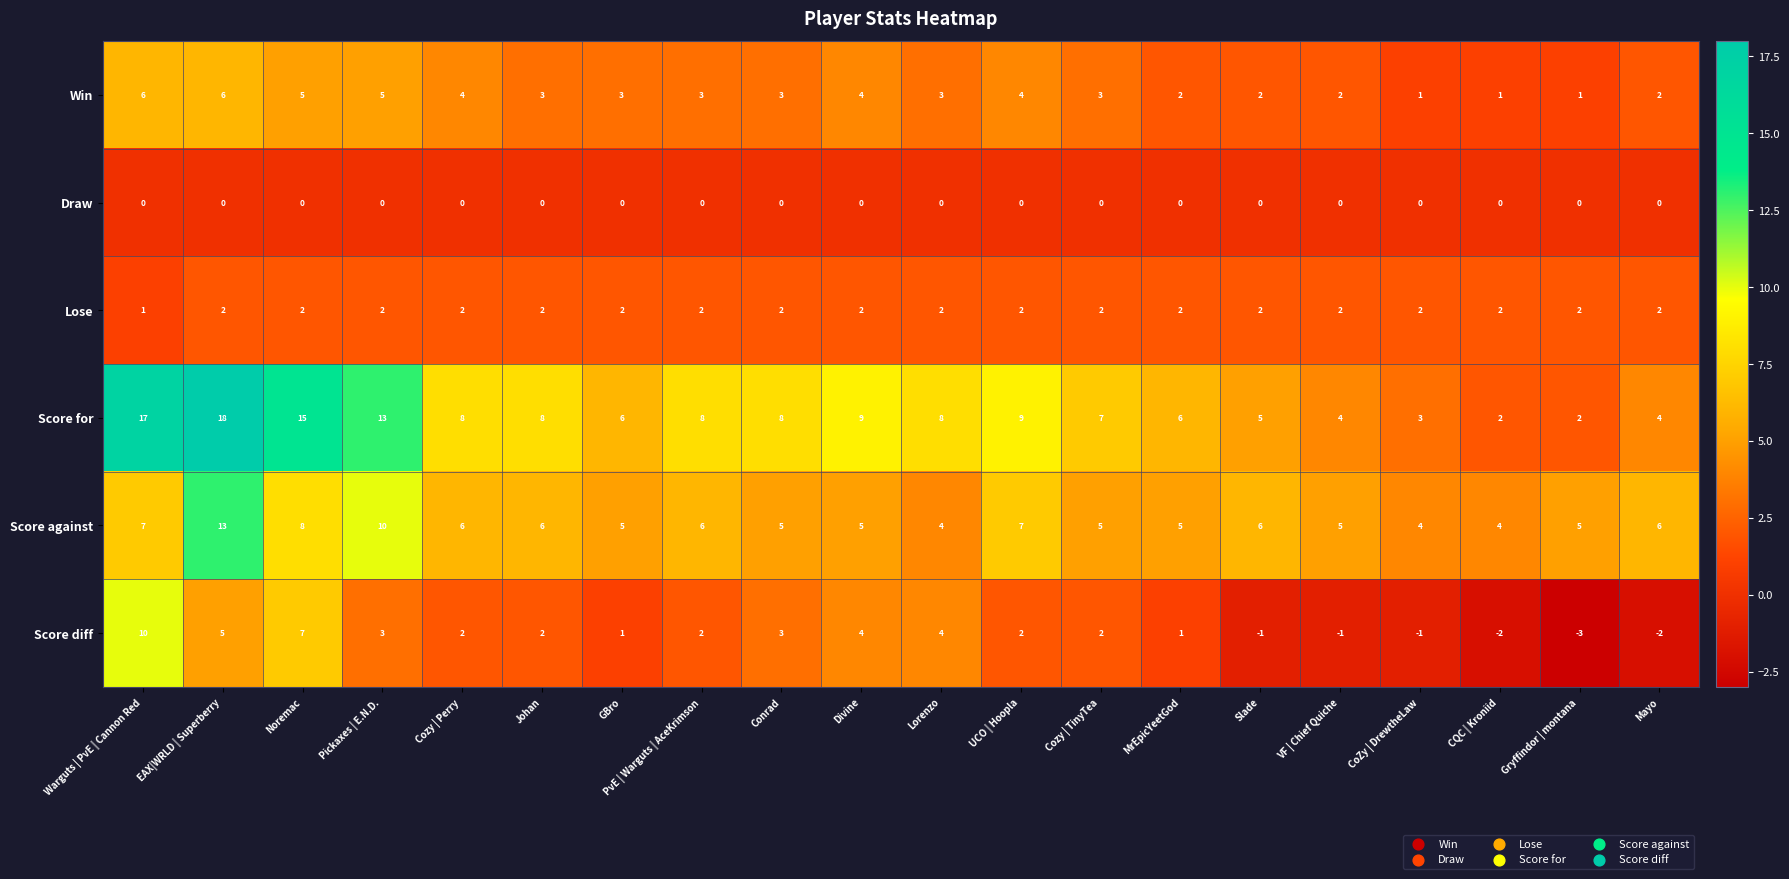

What is the difference between the Score for values at EAX|WRLD | Superberry and CoZy | DrewtheLaw?

15